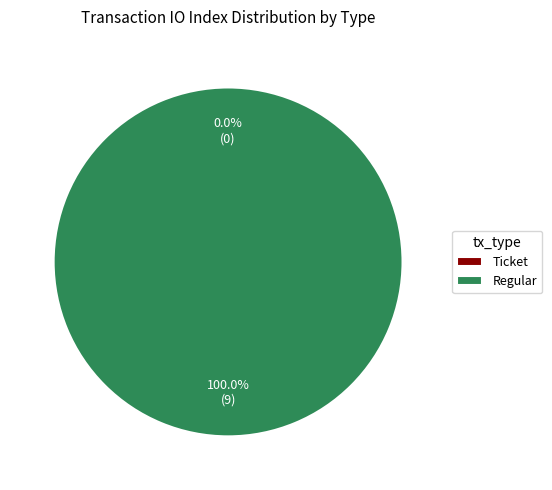

What is the smallest slice in the pie chart?

Ticket